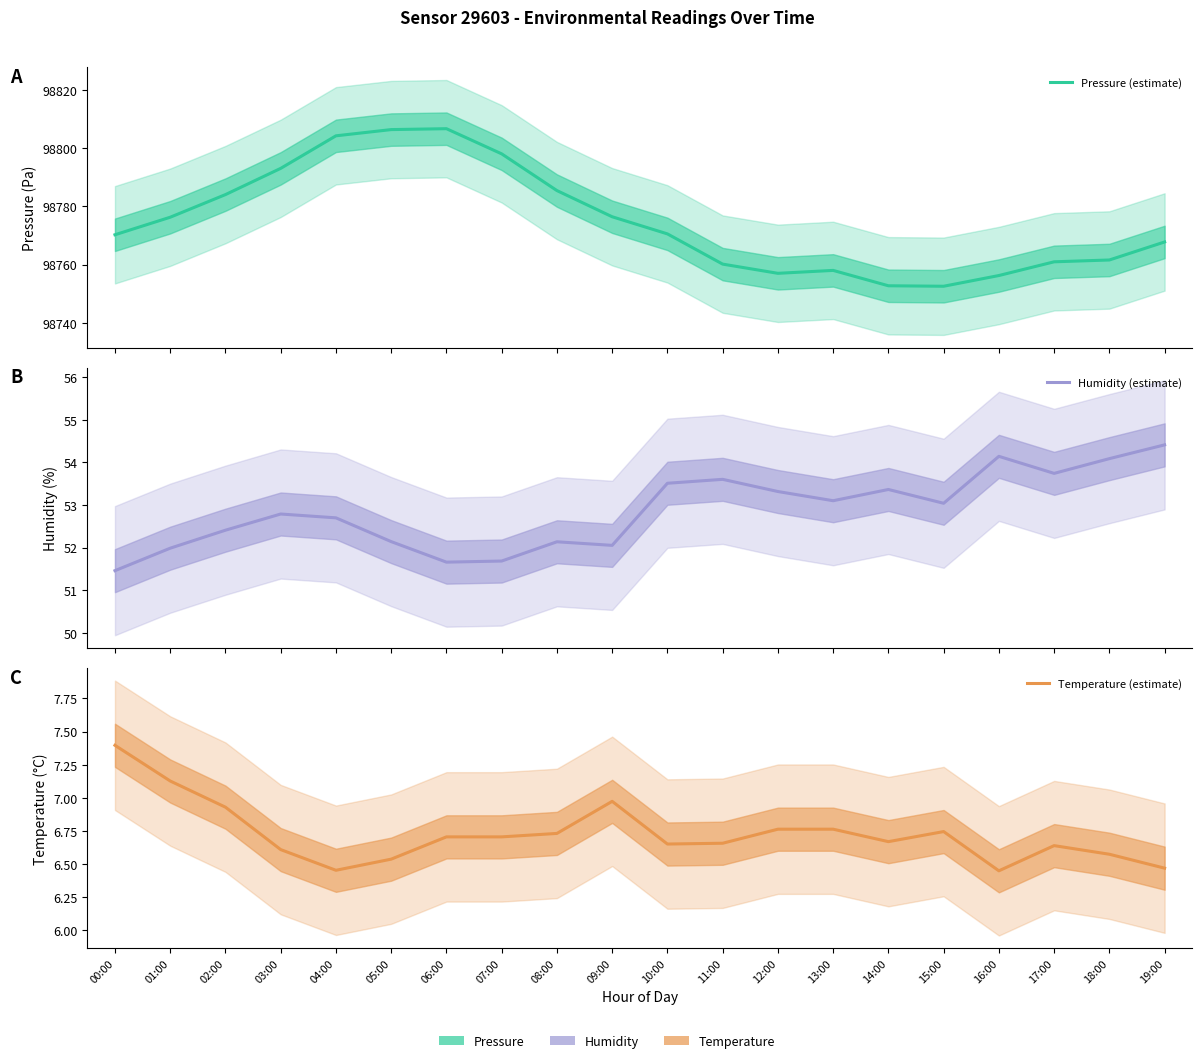

At 14:00, list the series in order from largest to smallest.

Pressure (estimate), Humidity (estimate), Temperature (estimate)